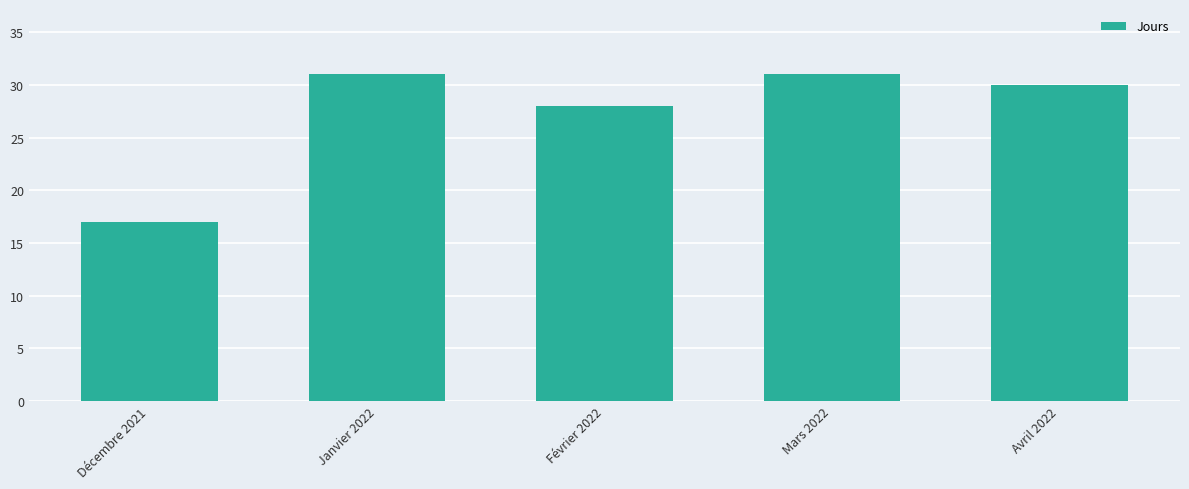

What is the value of the 4th bar from the left?

31